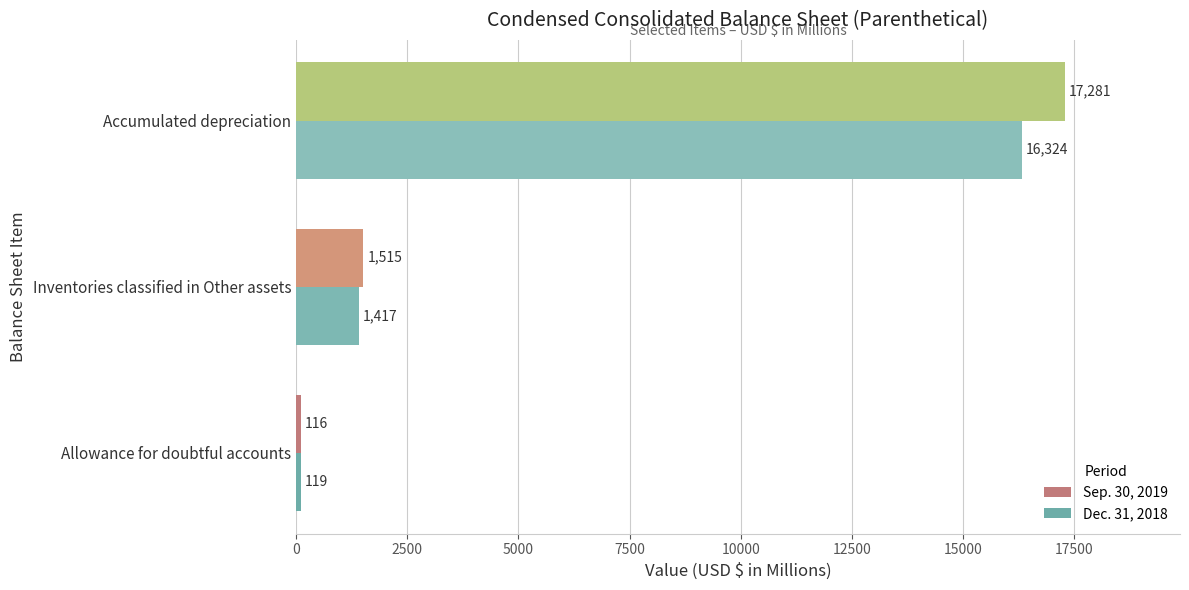

Which series changed the most between Allowance for doubtful accounts and Inventories classified in Other assets?

Sep. 30, 2019